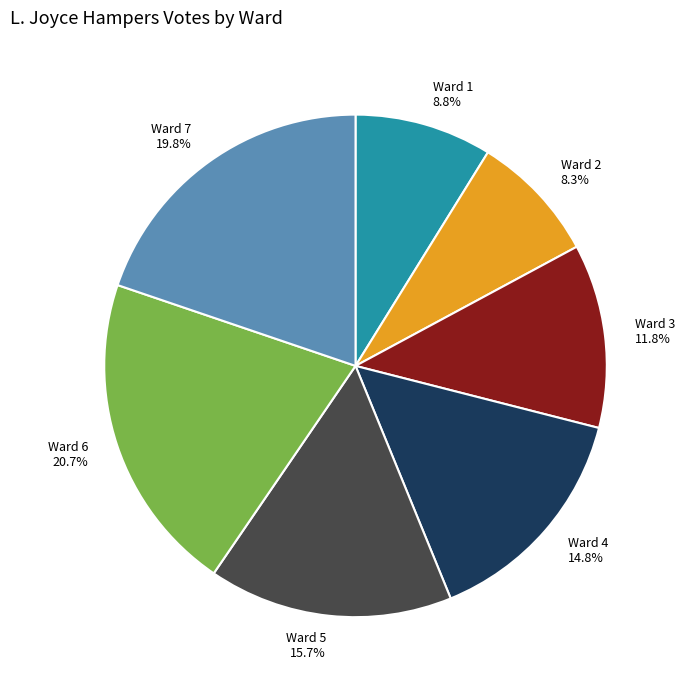

Rank the categories by value from lowest to highest.

Ward 2, Ward 1, Ward 3, Ward 4, Ward 5, Ward 7, Ward 6